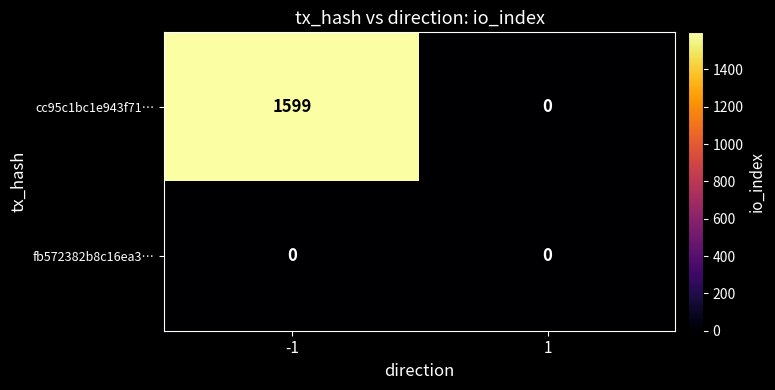

At how many categories does at least one series exceed 369?

1